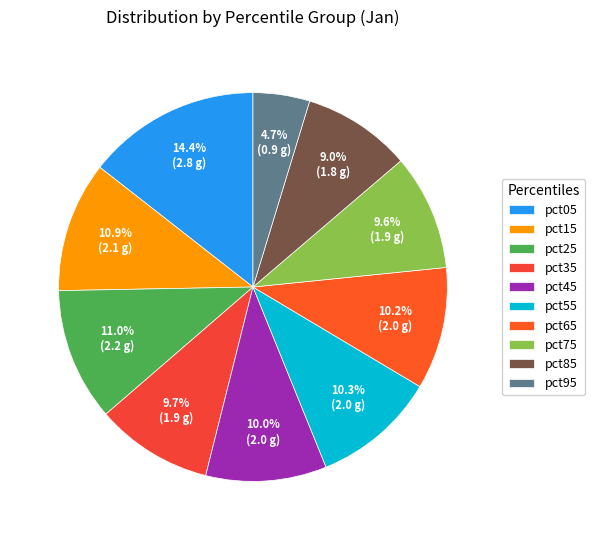

To the nearest percent, what percentage of the pie is pct55?

10%